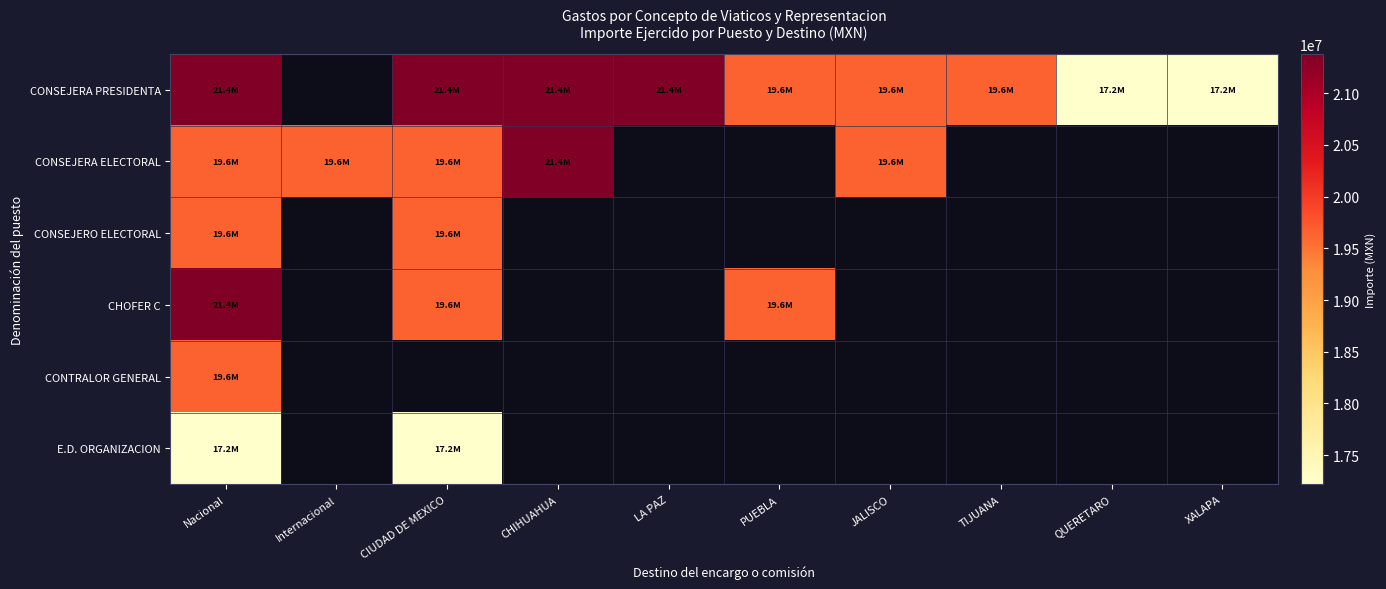

At how many categories does at least one series exceed 21043572?

4